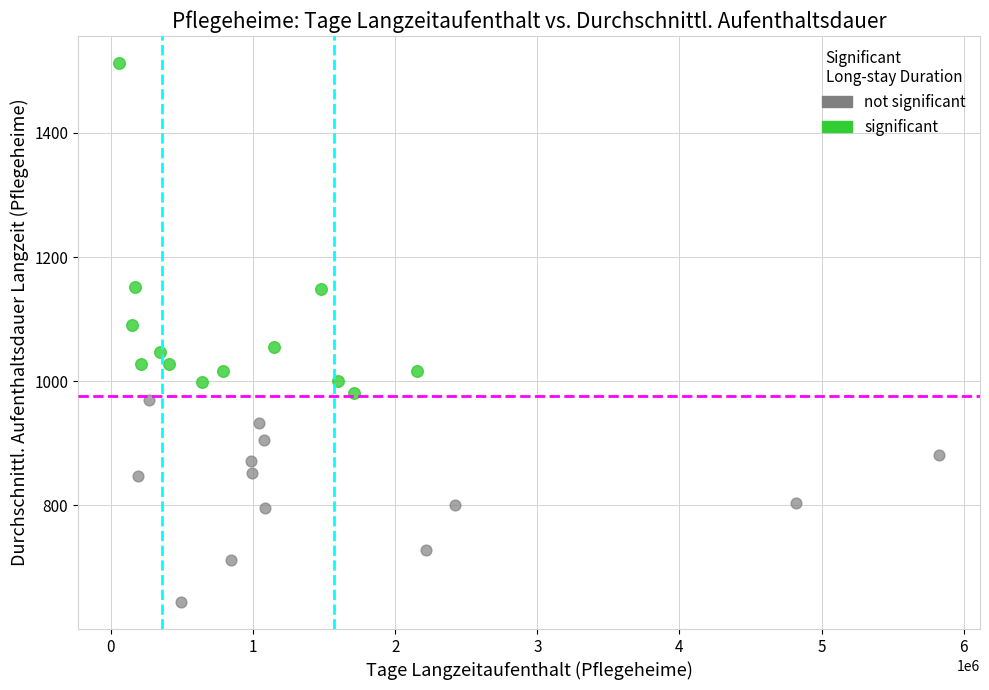

Which series reaches the maximum Y coordinate?

significant